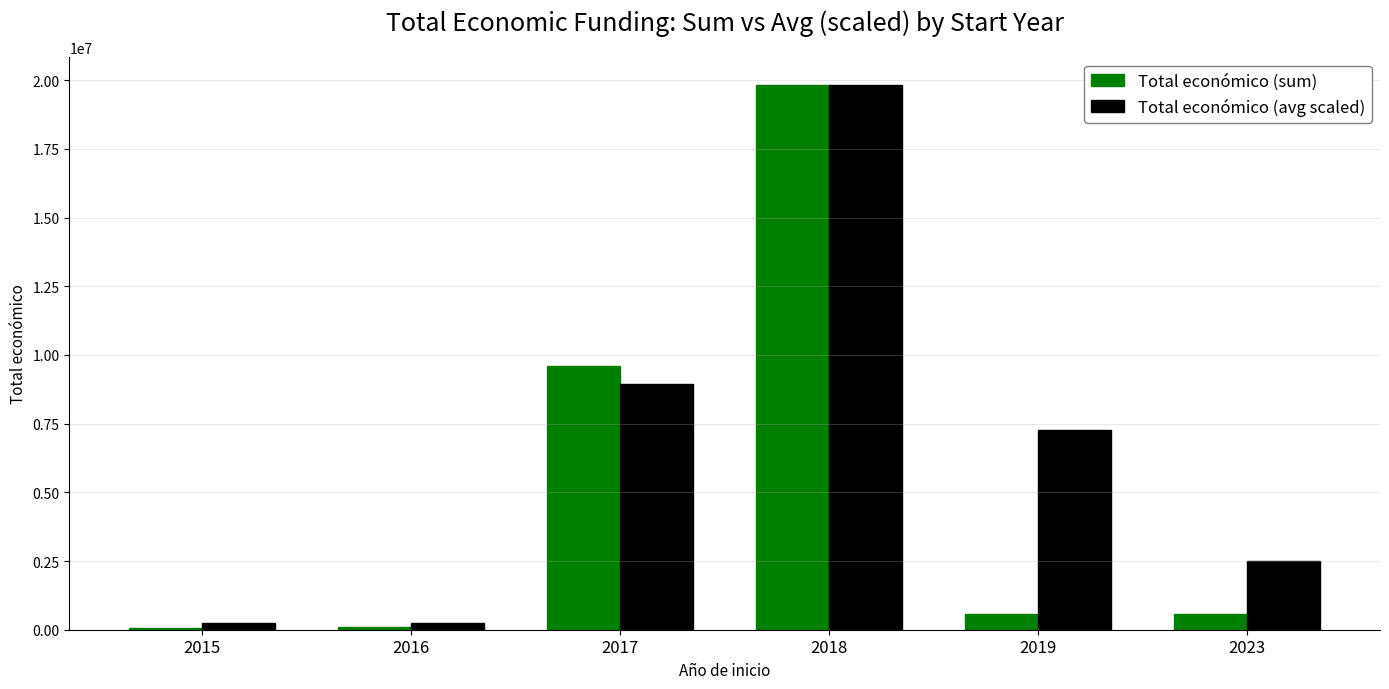

Between 2016 and 2023, which series saw the biggest shift?

Total económico (avg scaled)